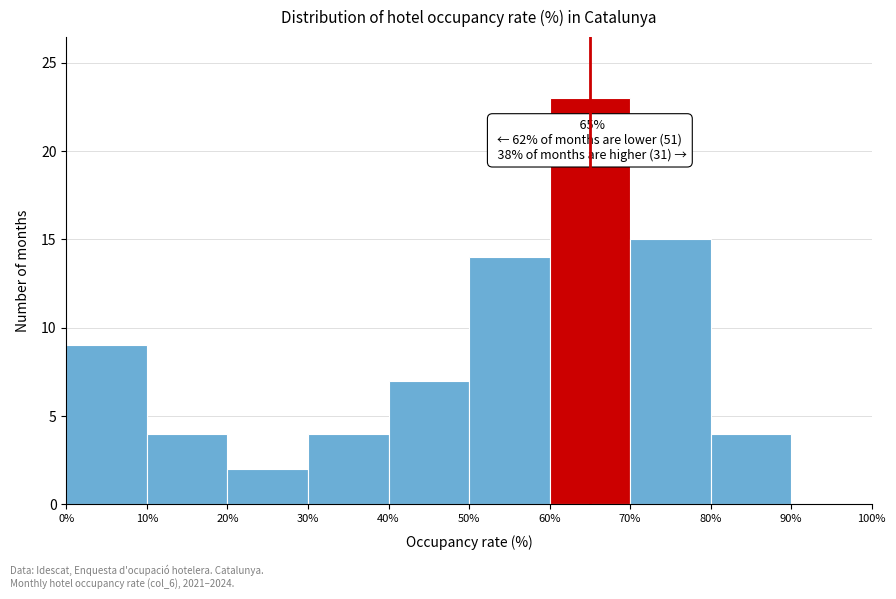

Which range on the x-axis has the tallest bar?

60% to 70%